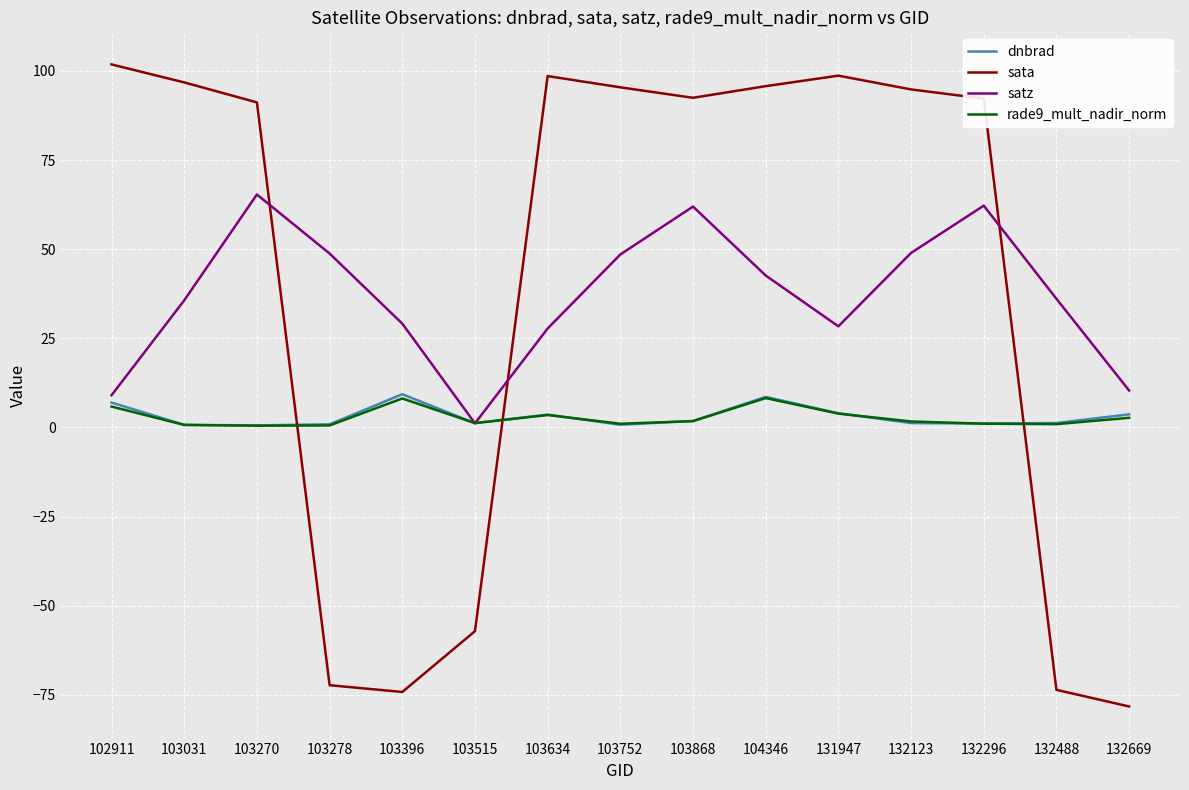

Between which two adjacent categories do sata and satz first intersect?

103270 and 103278